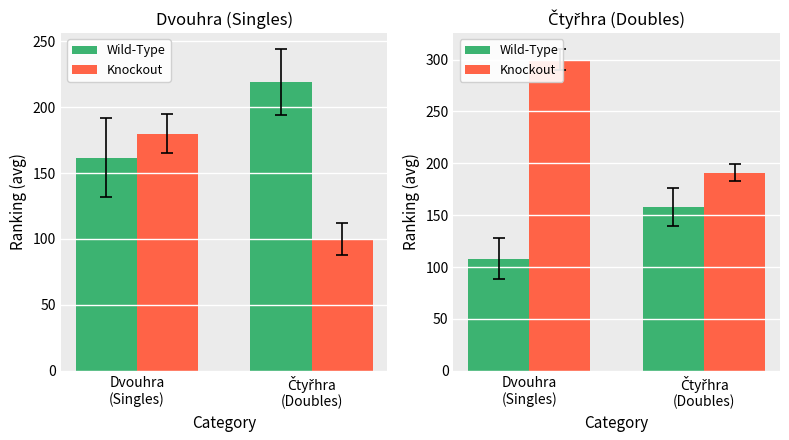

List the labels in order of Knockout value, largest first.

Dvouhra
(Singles), Čtyřhra
(Doubles)